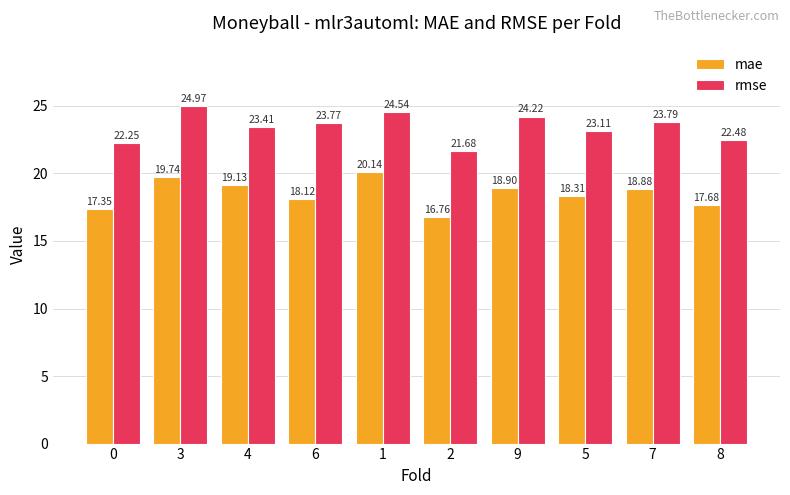

Rank the series at 9 from lowest to highest value.

mae, rmse